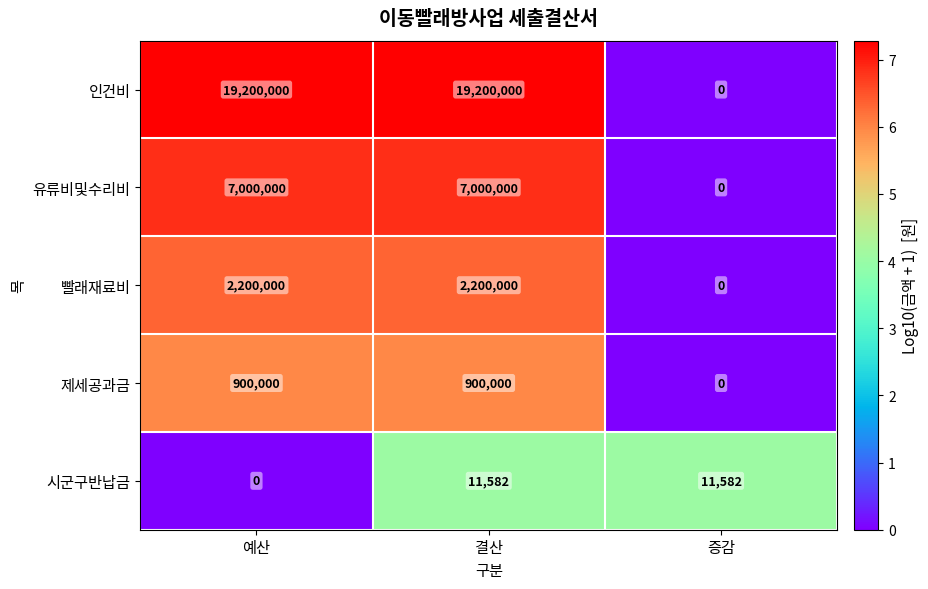

Which series has the largest total across all categories?

인건비